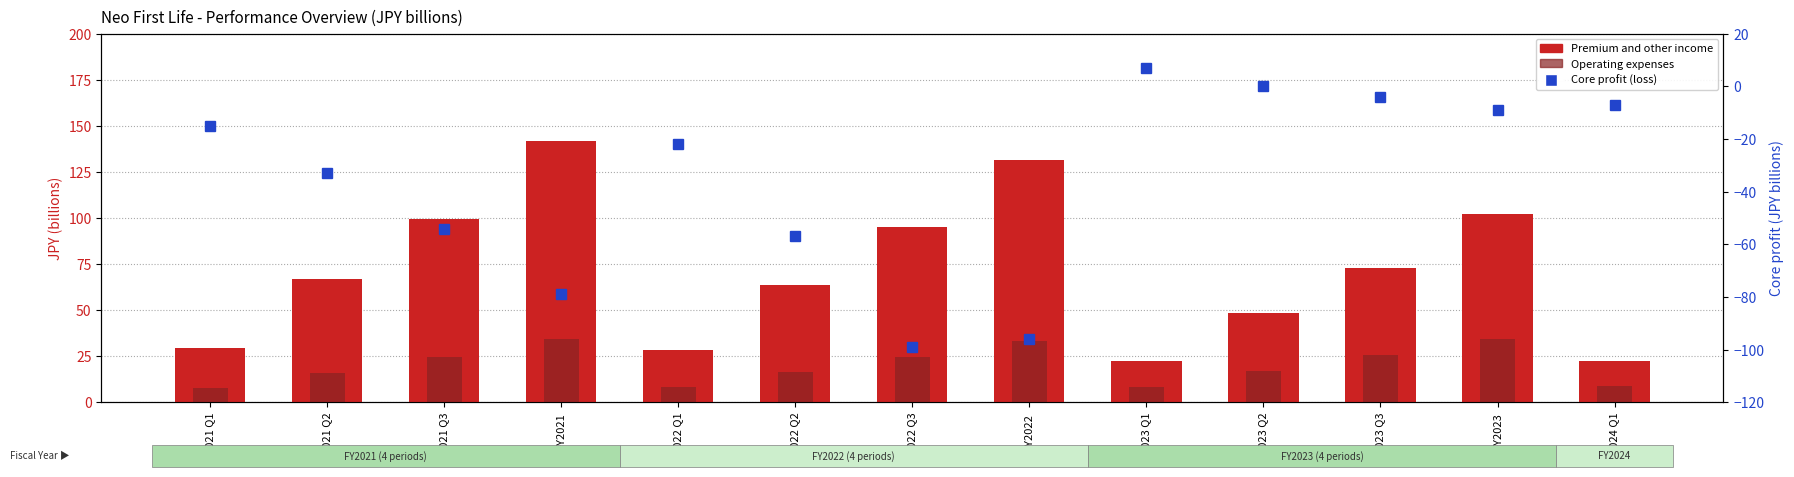

What is the total value across all series at FY2021 Q1?

22.0